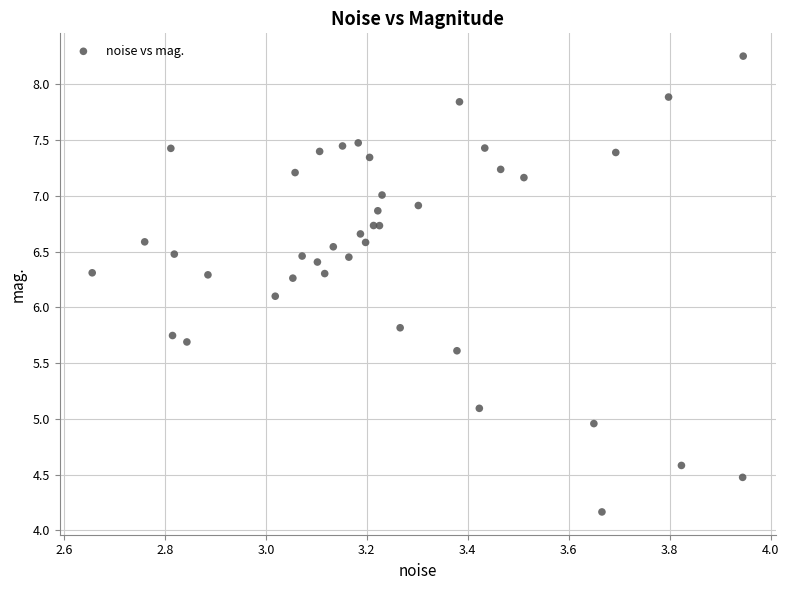

What Y value in the scatter plot is closest to 6?

6.1